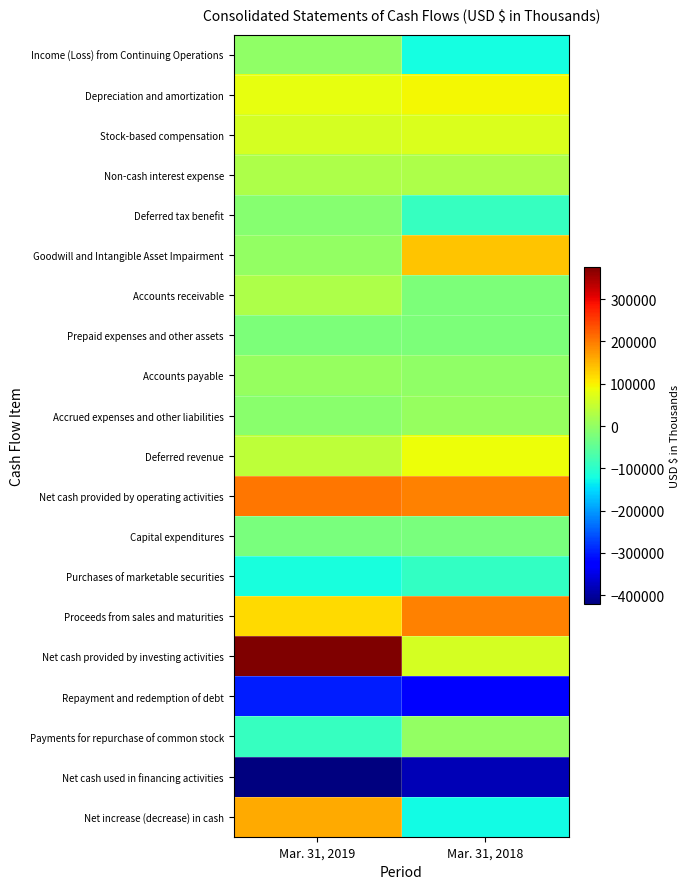

Reading right to left, transcribe all the data shown in this chart.

Income (Loss) from Continuing Operations: Mar. 31, 2018=-119676	Mar. 31, 2019=-3050
Depreciation and amortization: Mar. 31, 2018=94245	Mar. 31, 2019=83305
Stock-based compensation: Mar. 31, 2018=67967	Mar. 31, 2019=64211
Non-cash interest expense: Mar. 31, 2018=25195	Mar. 31, 2019=24686
Deferred tax benefit: Mar. 31, 2018=-90143	Mar. 31, 2019=-12815
Goodwill and Intangible Asset Impairment: Mar. 31, 2018=137907	Mar. 31, 2019=0
Accounts receivable: Mar. 31, 2018=-19815	Mar. 31, 2019=24914
Prepaid expenses and other assets: Mar. 31, 2018=-22381	Mar. 31, 2019=-20033
Accounts payable: Mar. 31, 2018=-2579	Mar. 31, 2019=3240
Accrued expenses and other liabilities: Mar. 31, 2018=4196	Mar. 31, 2019=-7985
Deferred revenue: Mar. 31, 2018=88460	Mar. 31, 2019=41013
Net cash provided by operating activities: Mar. 31, 2018=195365	Mar. 31, 2019=203556
Capital expenditures: Mar. 31, 2018=-25326	Mar. 31, 2019=-23434
Purchases of marketable securities: Mar. 31, 2018=-92994	Mar. 31, 2019=-119165
Proceeds from sales and maturities: Mar. 31, 2018=195273	Mar. 31, 2019=117661
Net cash provided by investing activities: Mar. 31, 2018=64185	Mar. 31, 2019=376554
Repayment and redemption of debt: Mar. 31, 2018=-331172	Mar. 31, 2019=-300000
Payments for repurchase of common stock: Mar. 31, 2018=0	Mar. 31, 2019=-91321
Net cash used in financing activities: Mar. 31, 2018=-383392	Mar. 31, 2019=-422079
Net increase (decrease) in cash: Mar. 31, 2018=-123657	Mar. 31, 2019=158813